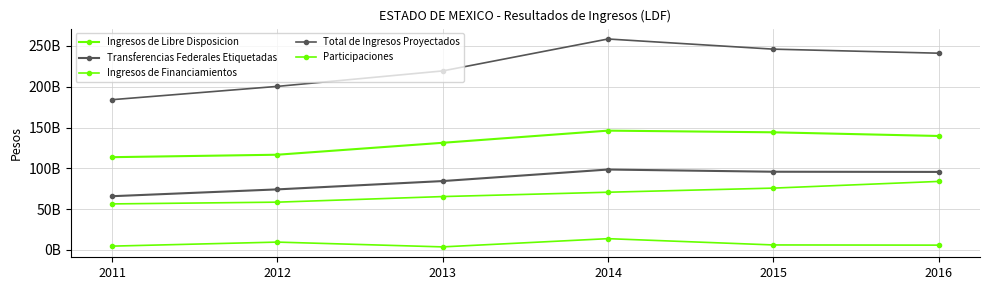

True or false: Ingresos de Financiamientos and Participaciones intersect in this chart.

False